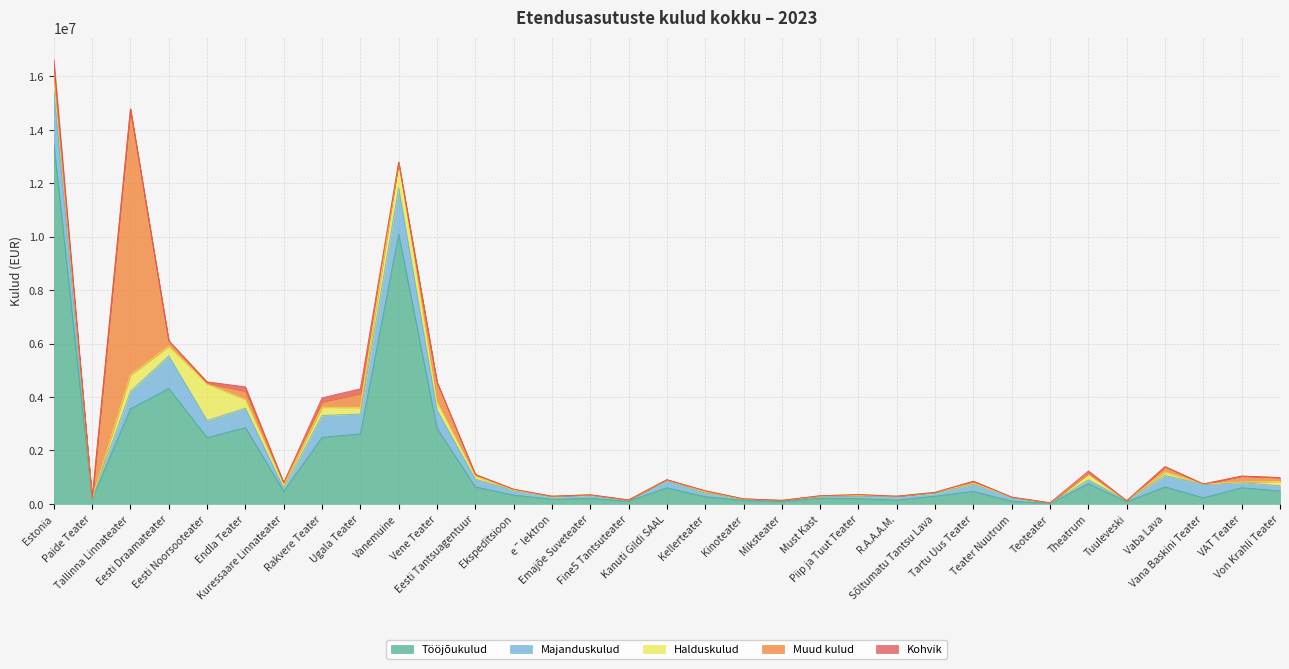

The Majanduskulud series shows 427729 at Vaba Lava. True or false?

True